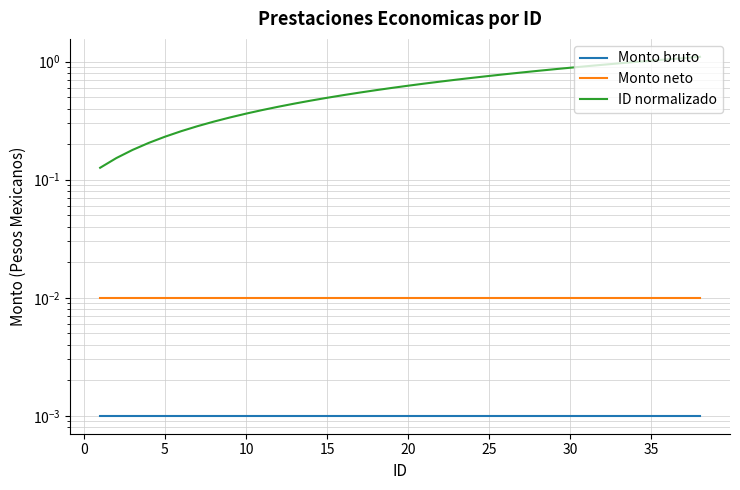

True or false: Monto bruto and ID normalizado cross at least once.

False